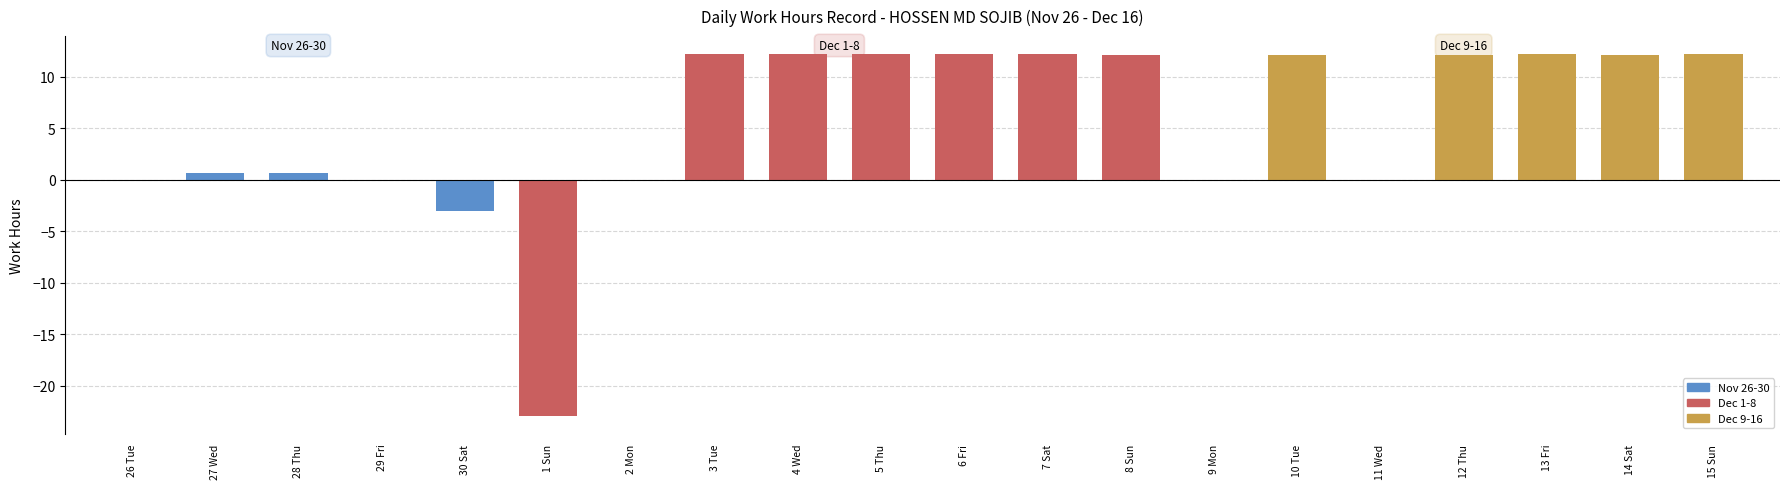

Where is the data nearest to the value -5?

30 Sat